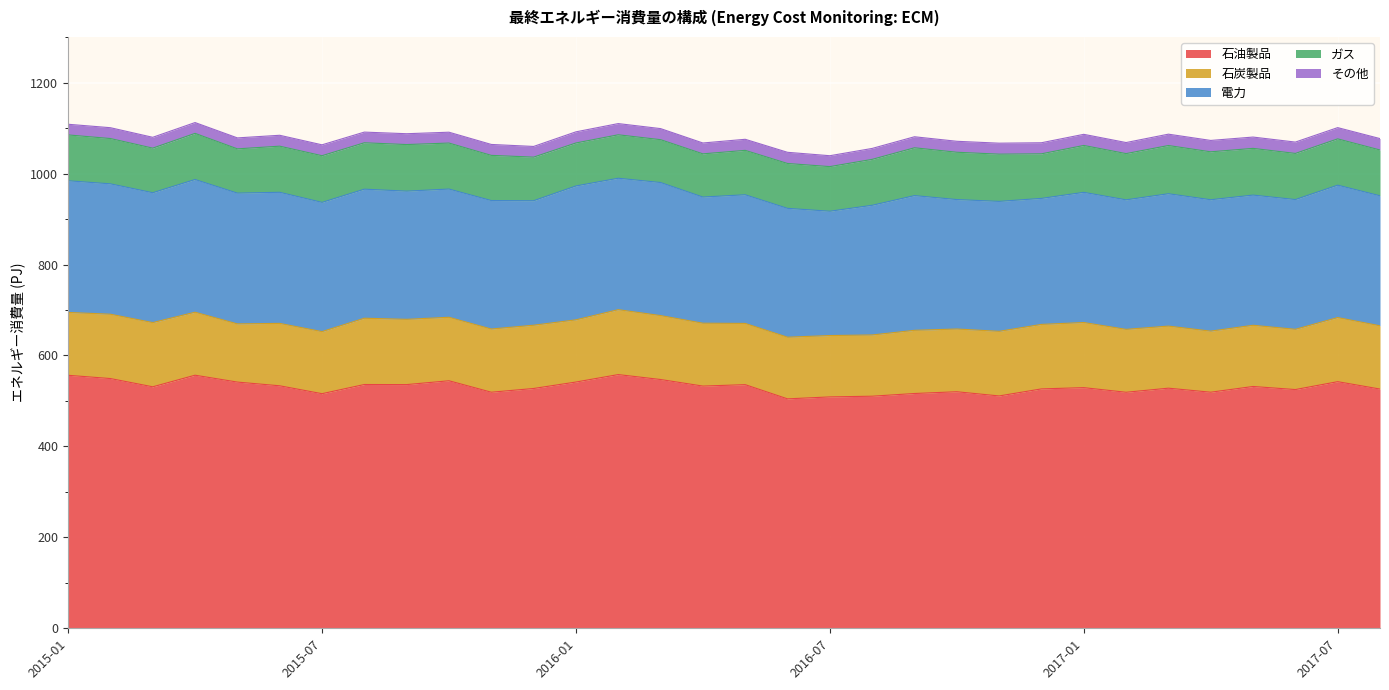

What is the difference between the second highest and minimum values in the 石油製品 series?

52.0